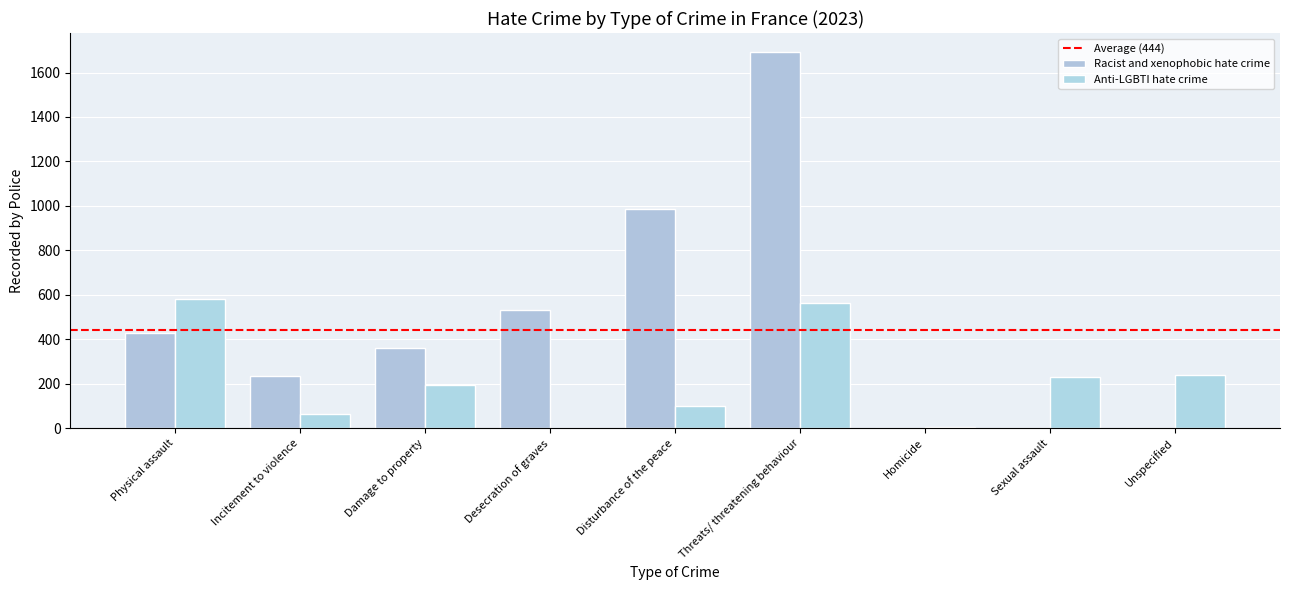

The Anti-LGBTI hate crime series shows 564 at Threats/ threatening behaviour. True or false?

True